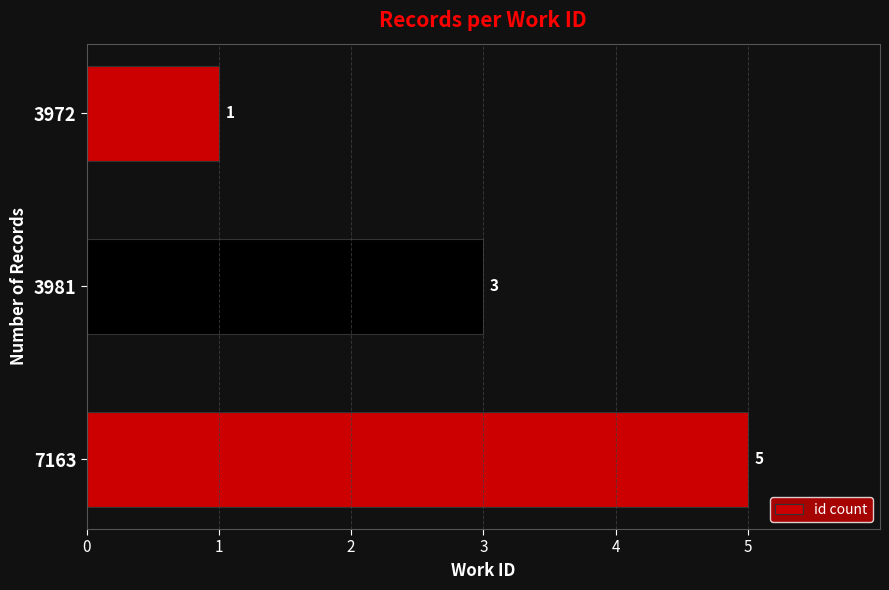

How many values are between 1 and 5?

3